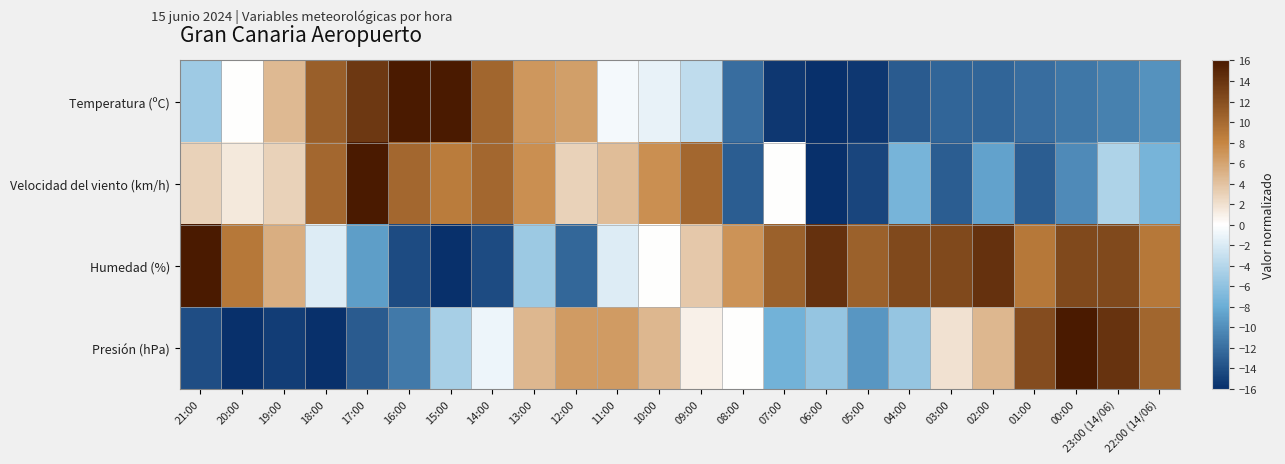

Which has a higher value, 16:00 or 13:00?

16:00